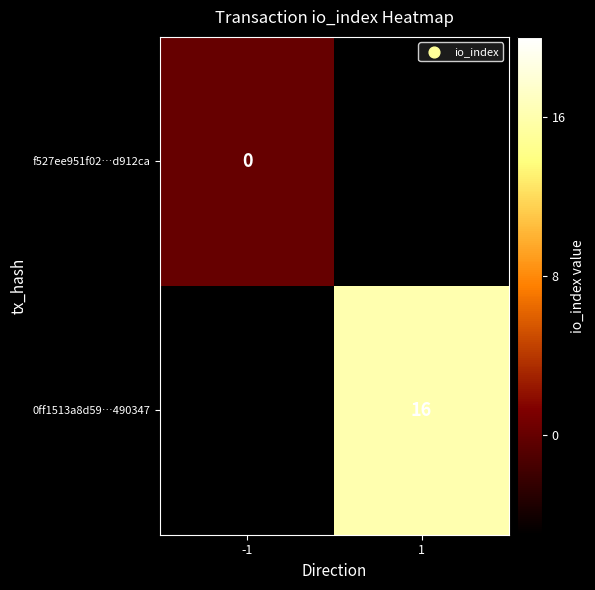

Is the value of 0ff1513a8d59…490347 at -1 greater than the value of f527ee951f02…d912ca at -1?

No